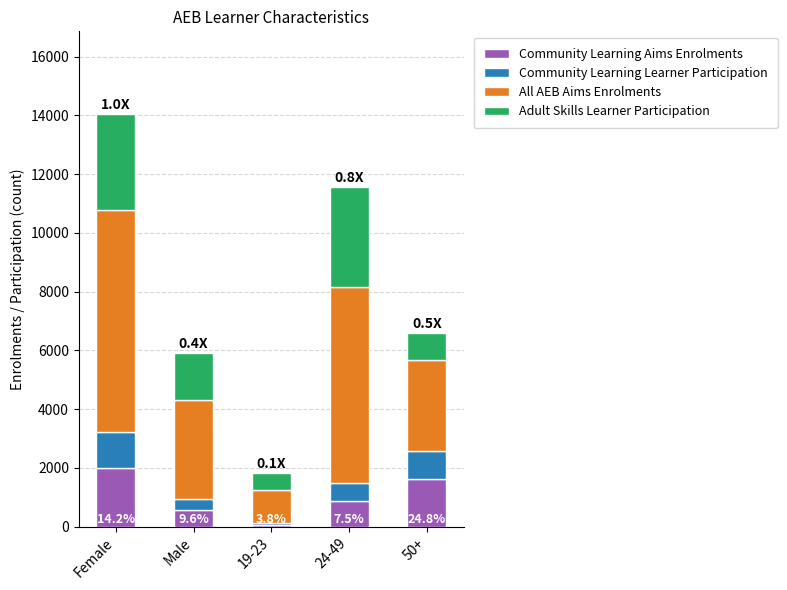

The value of Community Learning Aims Enrolments at Female is 410. True or false?

False